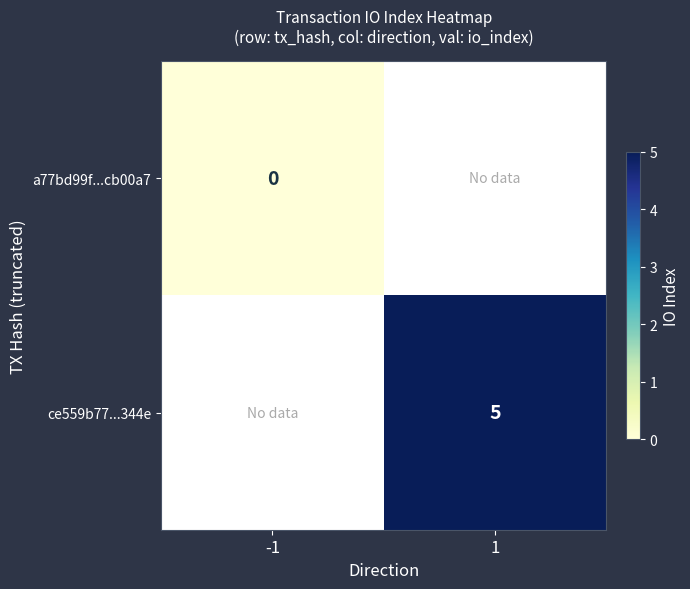

Is the value of a77bd99f...cb00a7 at -1 greater than the value of ce559b77...344e at 1?

No